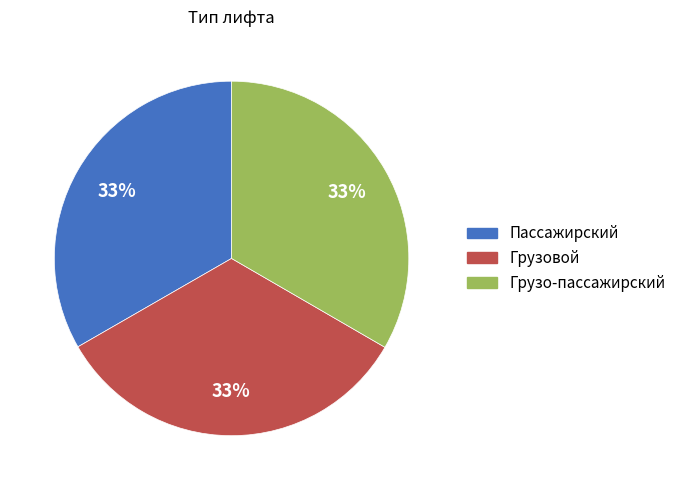

How many slices are in this pie chart?

3